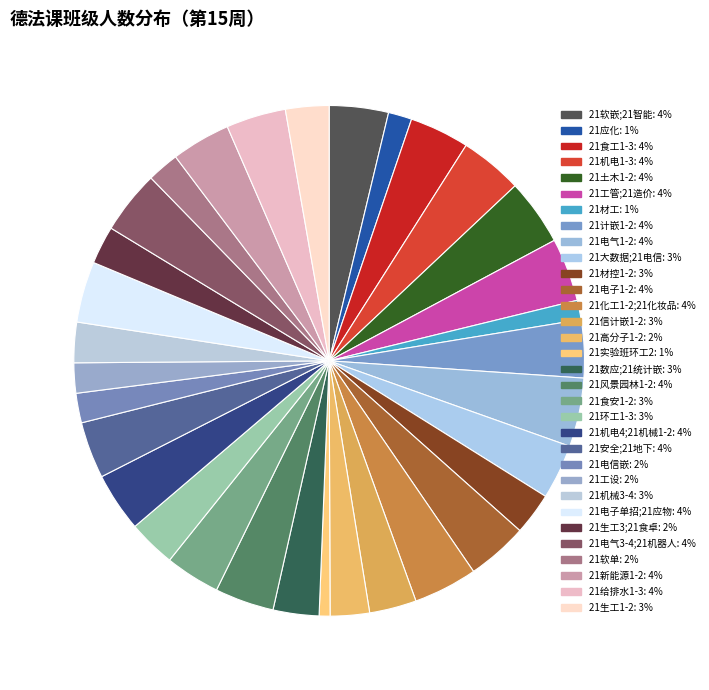

Which slice is the largest?

21电气1-2